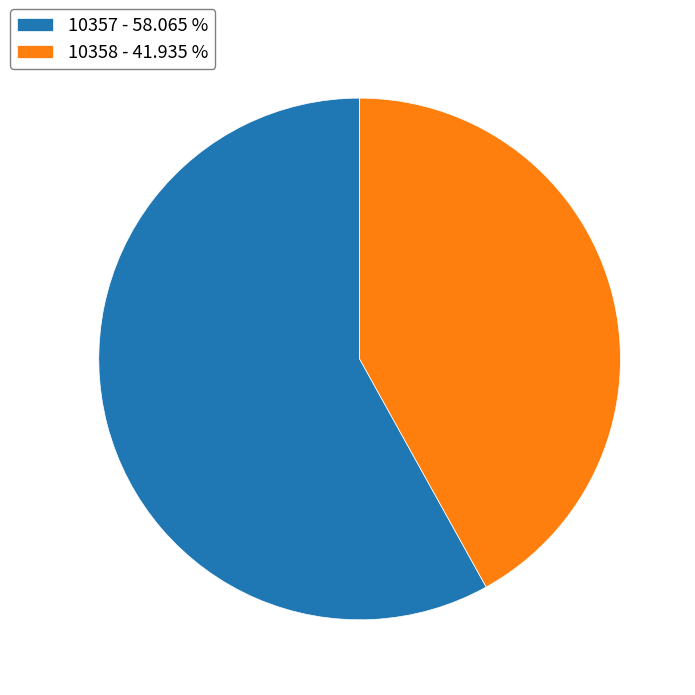

True or false: 10357 accounts for 50% of the total.

False